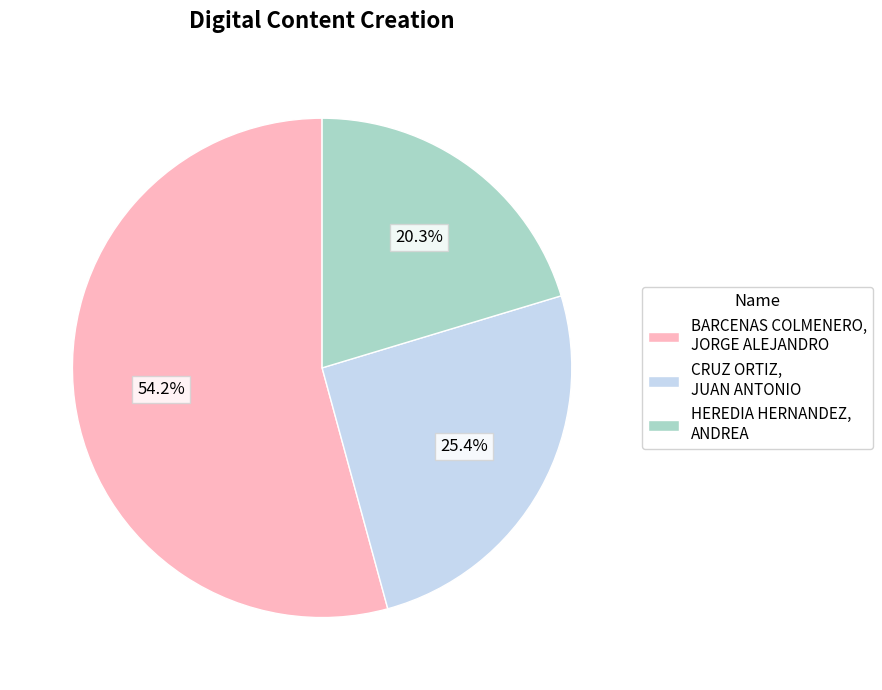

What portion of the pie excludes HEREDIA HERNANDEZ, ANDREA?

79.7%